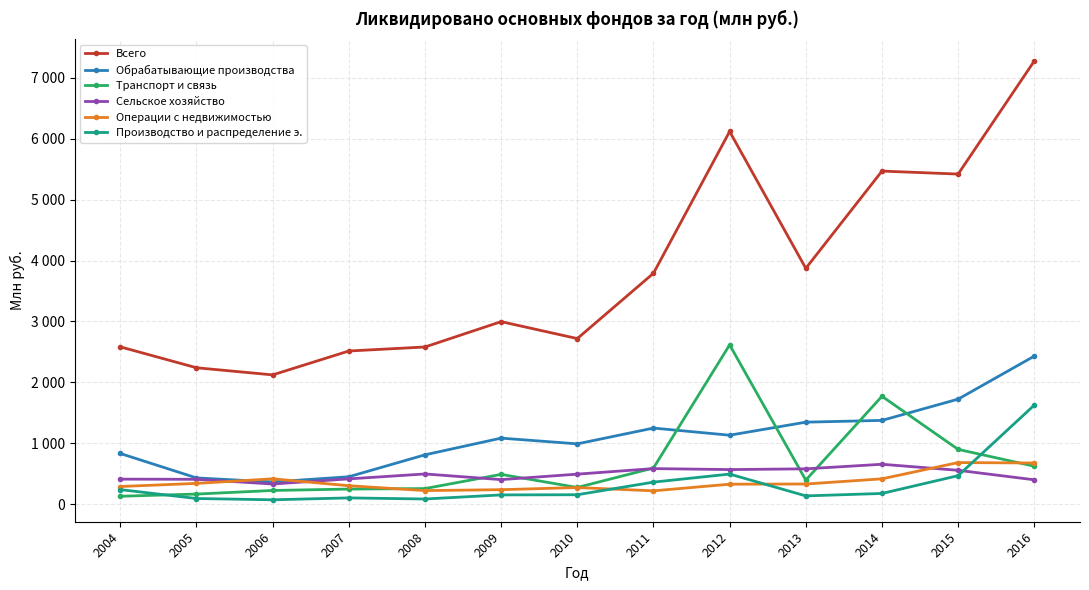

At which category does Сельское хозяйство reach its first local valley?

2006